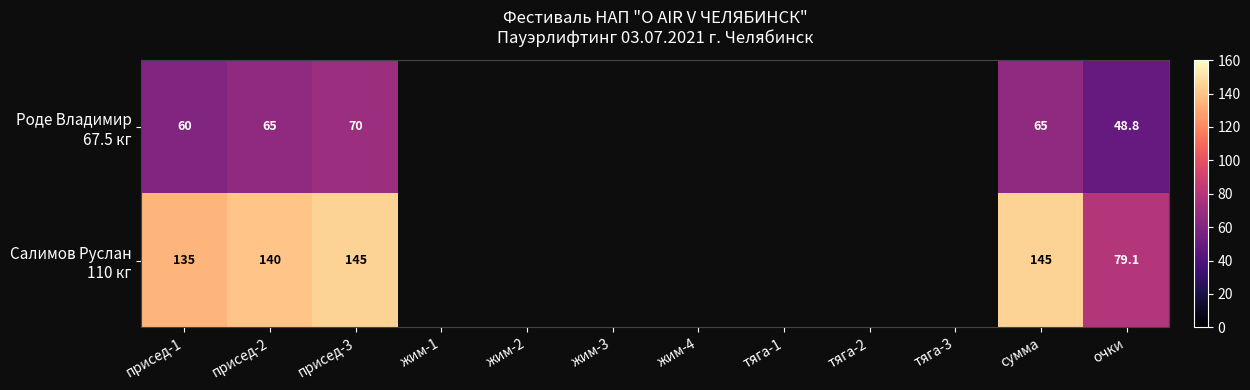

What is the total value across all series at присед-1?

195.0